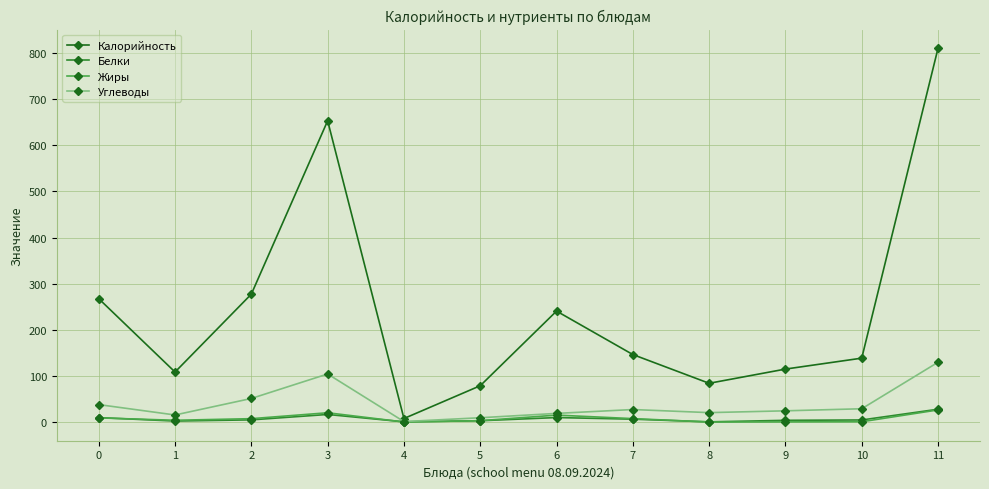

What is the highest value of the Жиры series?

26.3